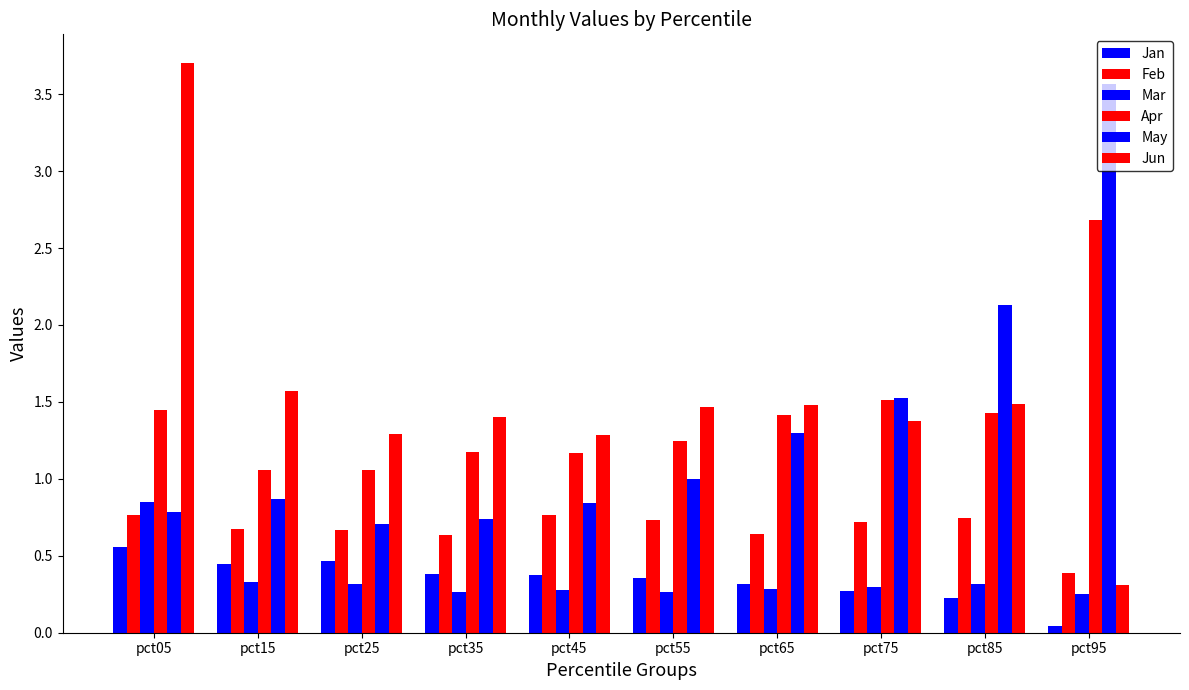

How many bars are there in each group?

6